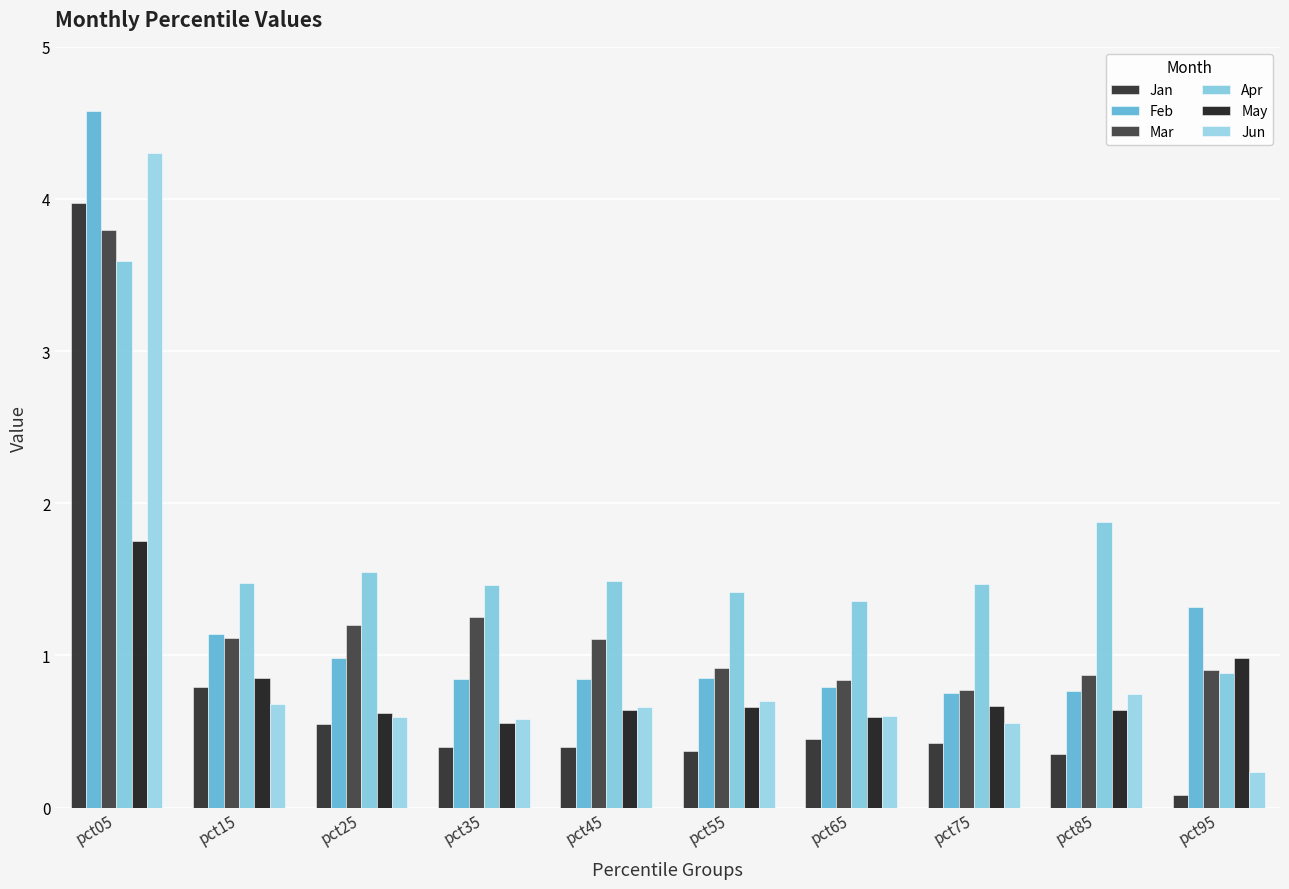

Which series has the largest total across all categories?

Apr